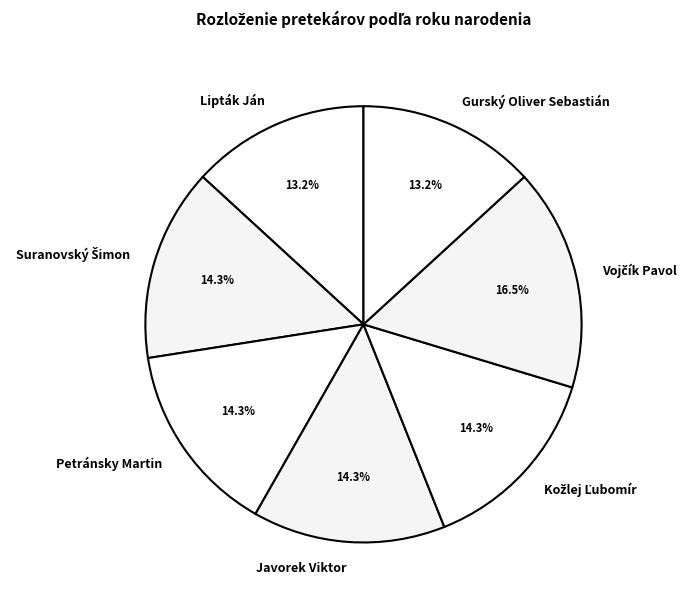

True or false: Lipták Ján accounts for 13% of the total.

True